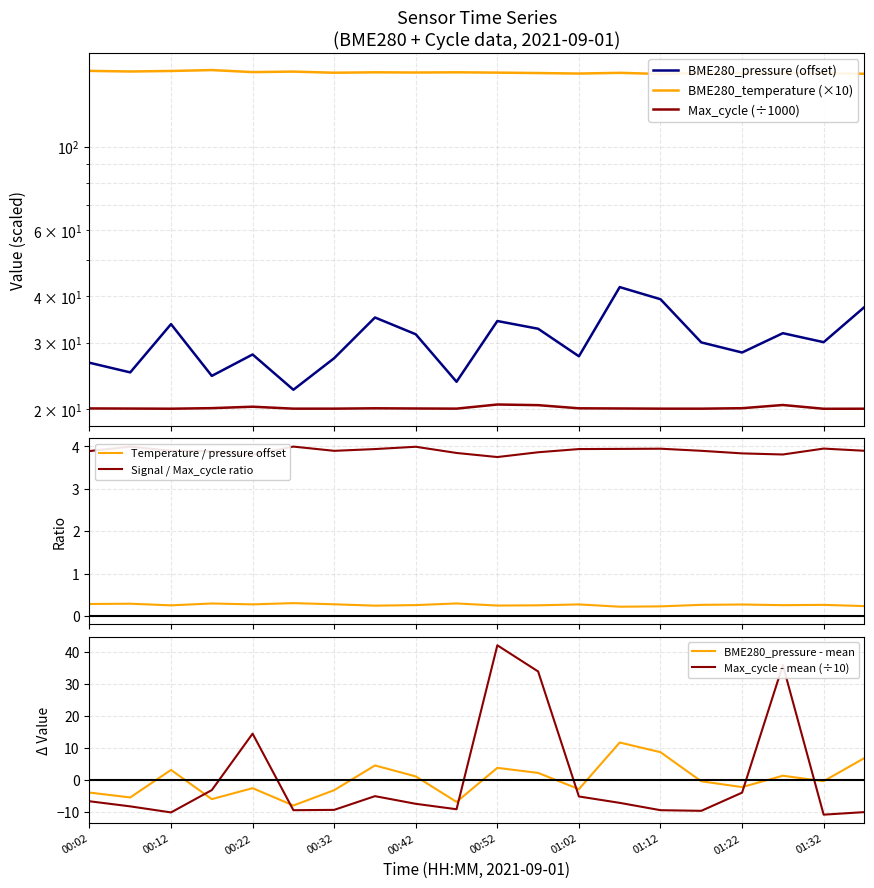

What is the spread (max minus min) of values at 00:47?

137.9